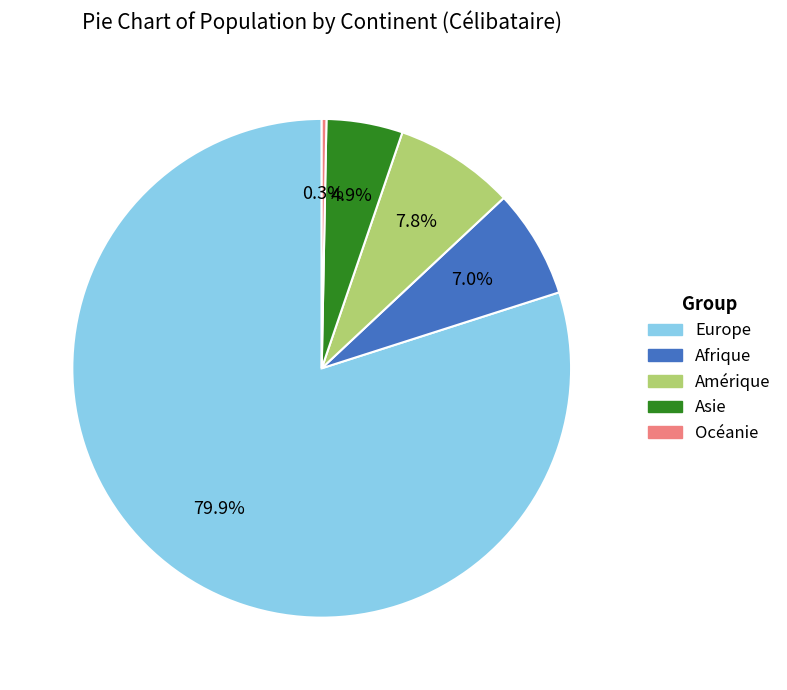

Rank the categories by value from lowest to highest.

Océanie, Asie, Afrique, Amérique, Europe